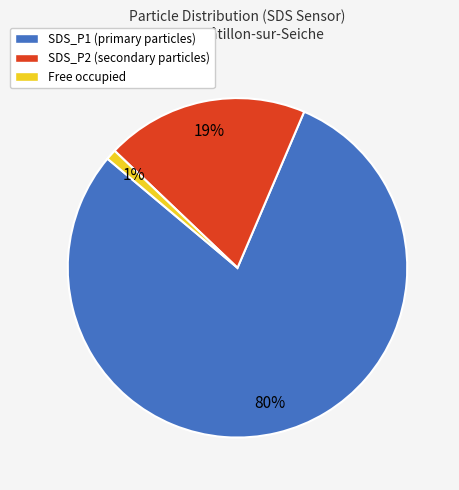

True or false: SDS_P2 (secondary particles) accounts for 19% of the total.

True